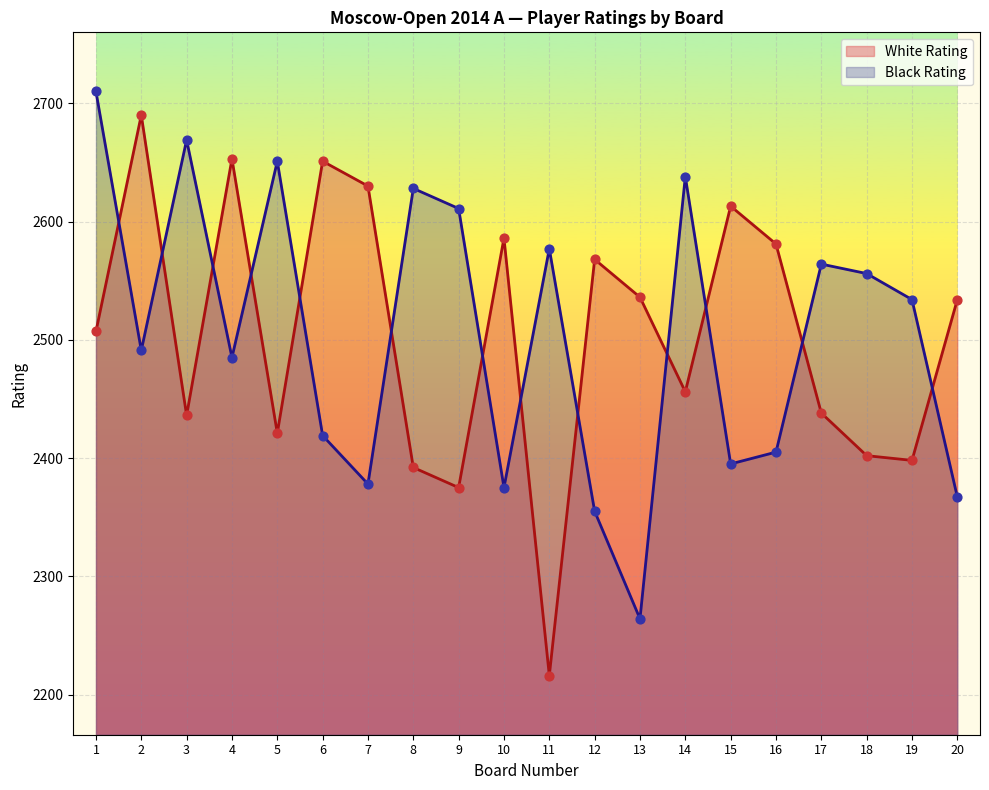

What is the total value across all series at 14?

5094